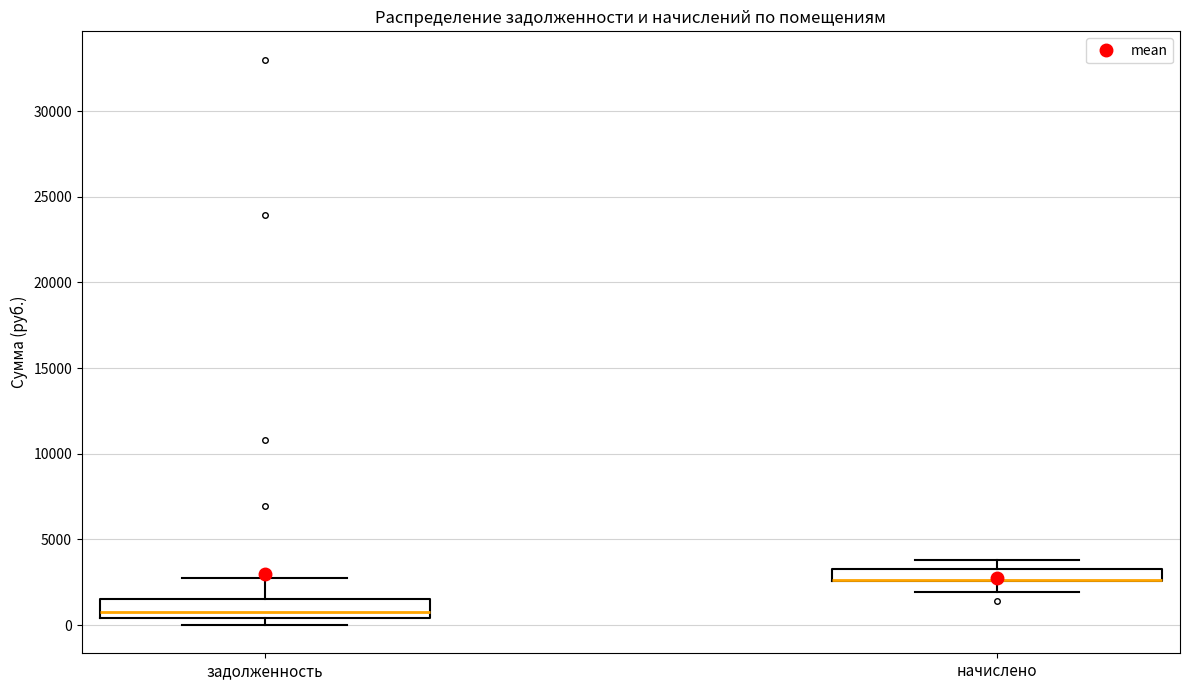

Where does the upper whisker of the box for начислено end on the y-axis? The values are not printed on the chart, so give them approximately, as read against the axis.

4000